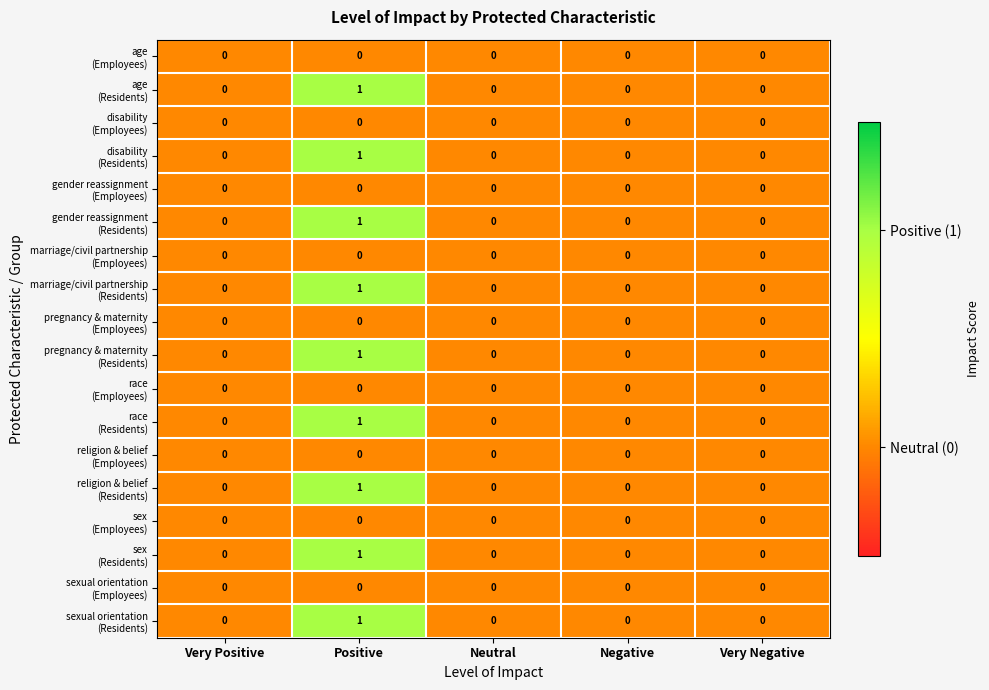

What is the total value across all series at Positive?

9